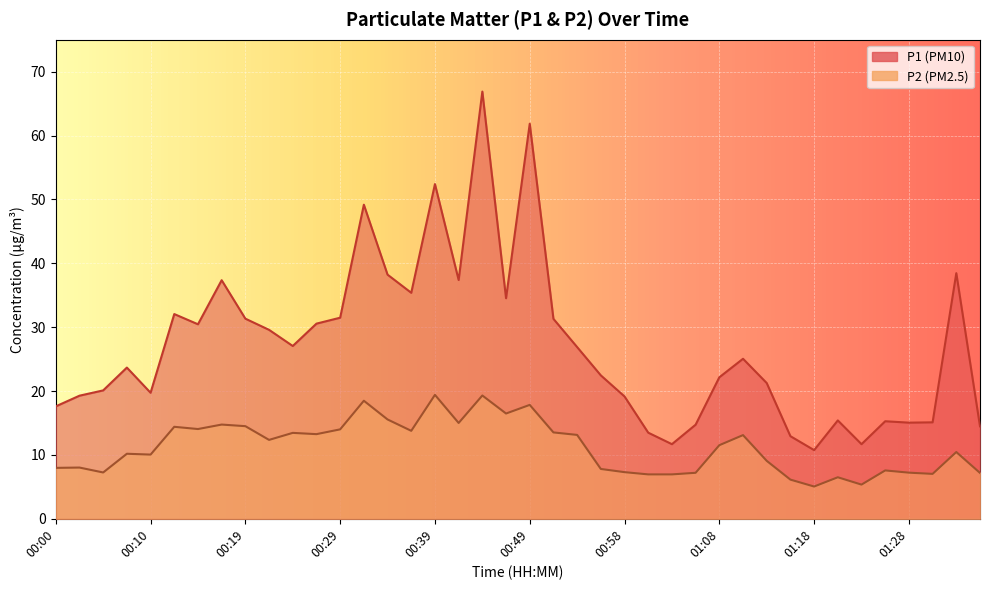

Rank the series by their maximum value, from lowest to highest.

P2, P1